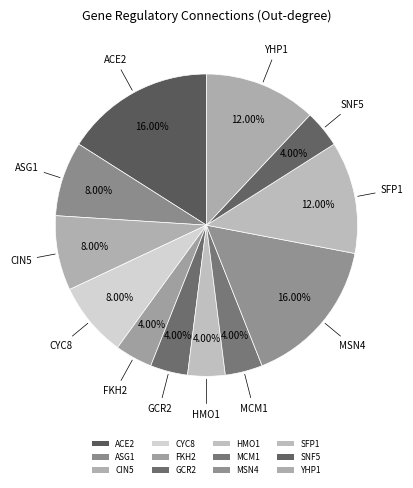

Count the number of slices in the pie.

12